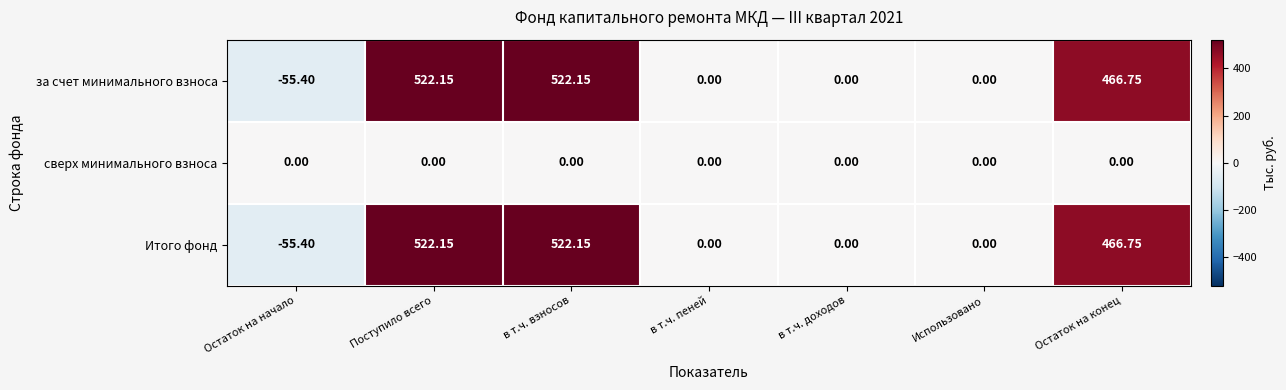

At which label does за счет минимального взноса first exceed 0?

Поступило всего